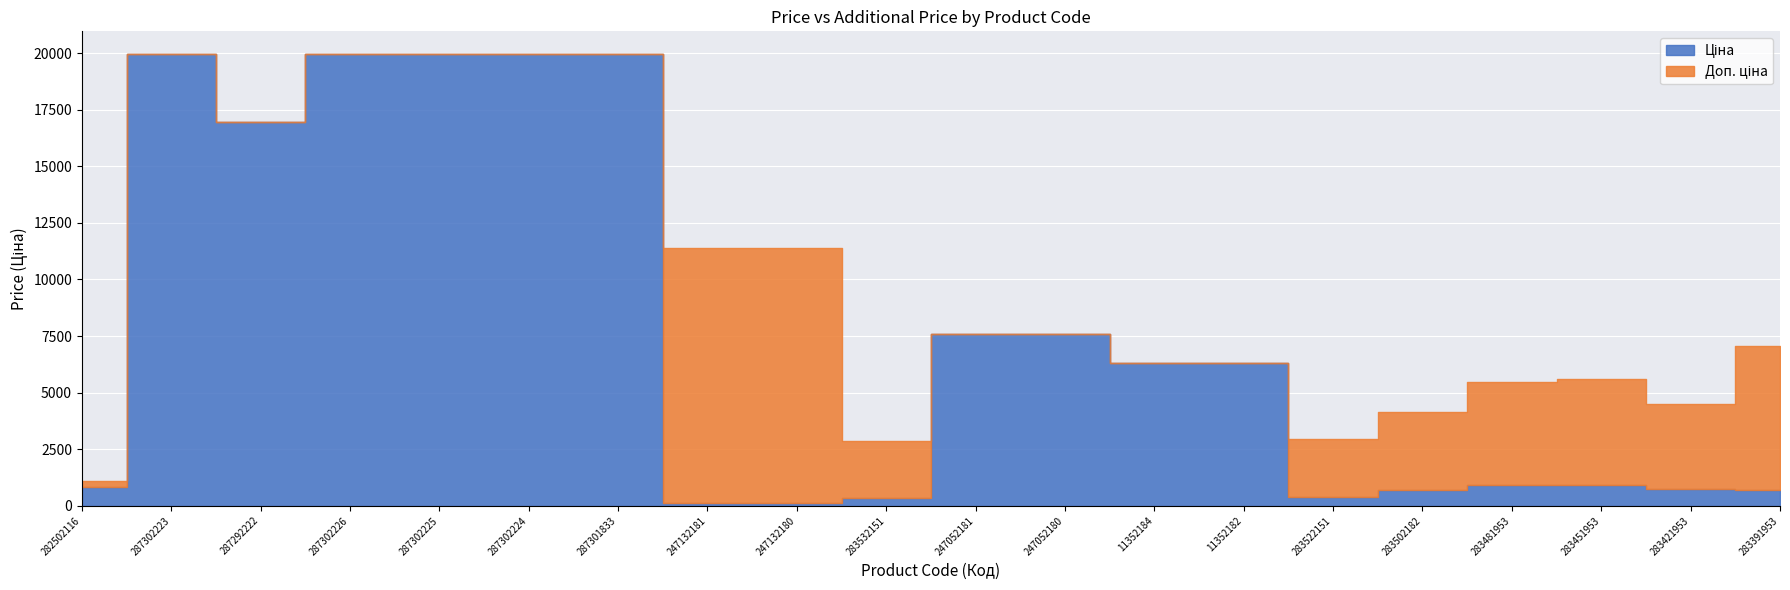

Does the chart display data point markers on the line(s)?

No